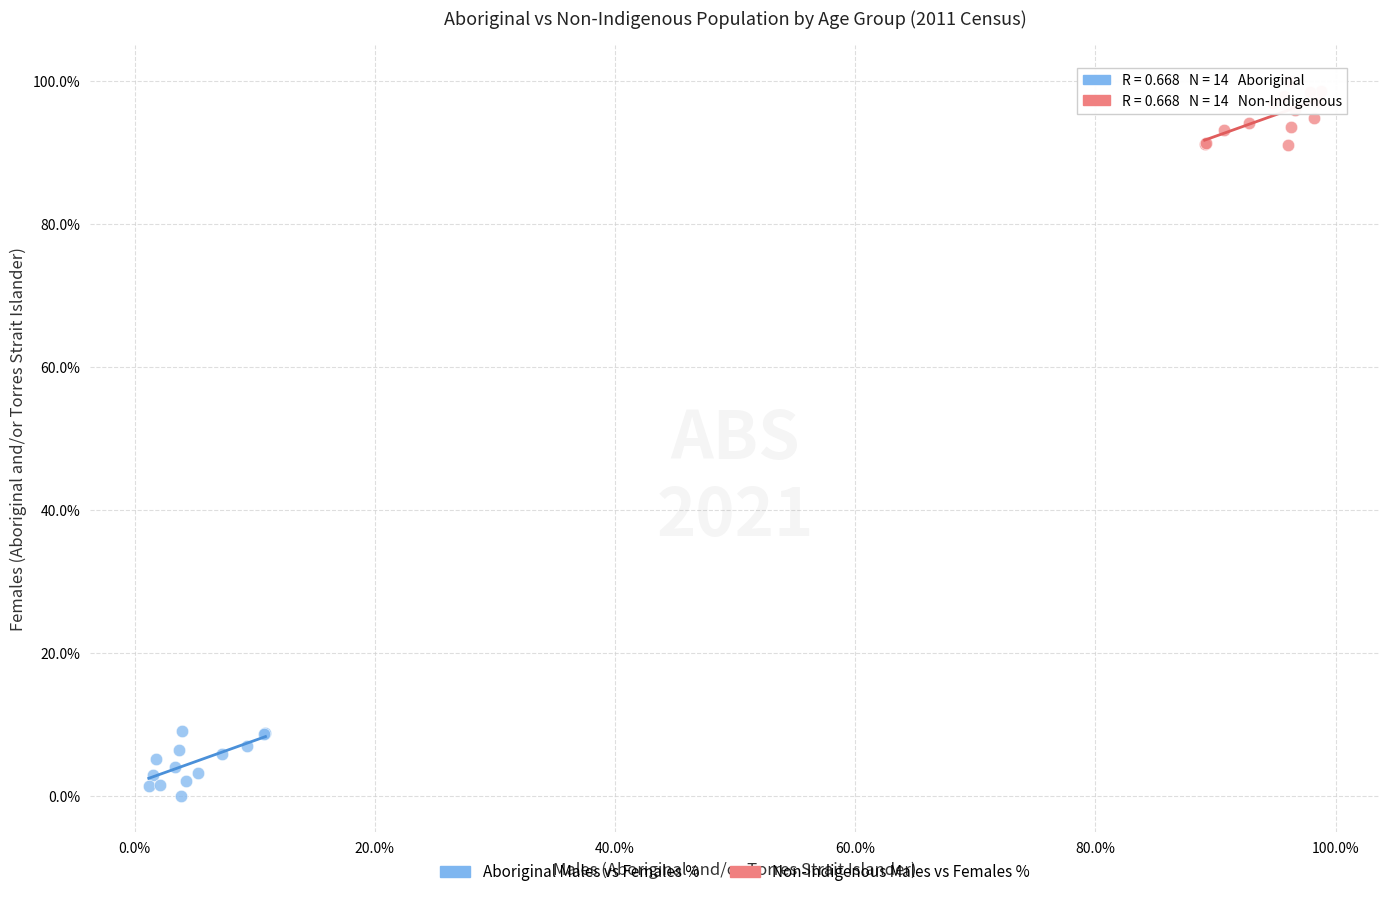

What are all the series names shown in the legend?

Aboriginal Males vs Females %, Non-Indigenous Males vs Females %